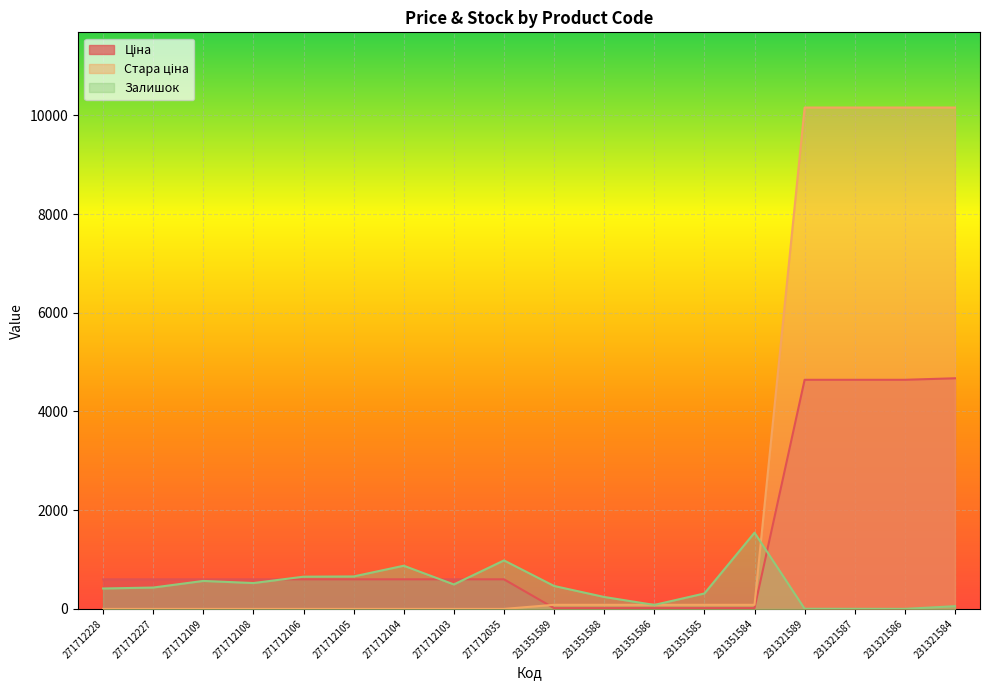

Reading left to right, extract all data points from this chart.

Ціна: 271712228=599.9	271712227=599.9	271712109=599.9	271712108=599.9	271712106=599.9	271712105=599.9	271712104=599.9	271712103=599.9	271712035=599.9	231351589=15.8	231351588=15.8	231351586=15.8	231351585=15.8	231351584=15.8	231321589=4642.5	231321587=4642.5	231321586=4642.5	231321584=4672.9
Стара ціна: 271712228=0.0	271712227=0.0	271712109=0.0	271712108=0.0	271712106=0.0	271712105=0.0	271712104=0.0	271712103=0.0	271712035=0.0	231351589=83.0	231351588=83.0	231351586=83.0	231351585=83.0	231351584=83.0	231321589=10158.6	231321587=10158.6	231321586=10158.6	231321584=10158.6
Залишок: 271712228=414.0	271712227=433.0	271712109=567.0	271712108=524.0	271712106=653.0	271712105=658.0	271712104=875.0	271712103=496.0	271712035=983.0	231351589=465.0	231351588=242.0	231351586=81.0	231351585=313.0	231351584=1545.0	231321589=3.0	231321587=2.0	231321586=1.0	231321584=55.0